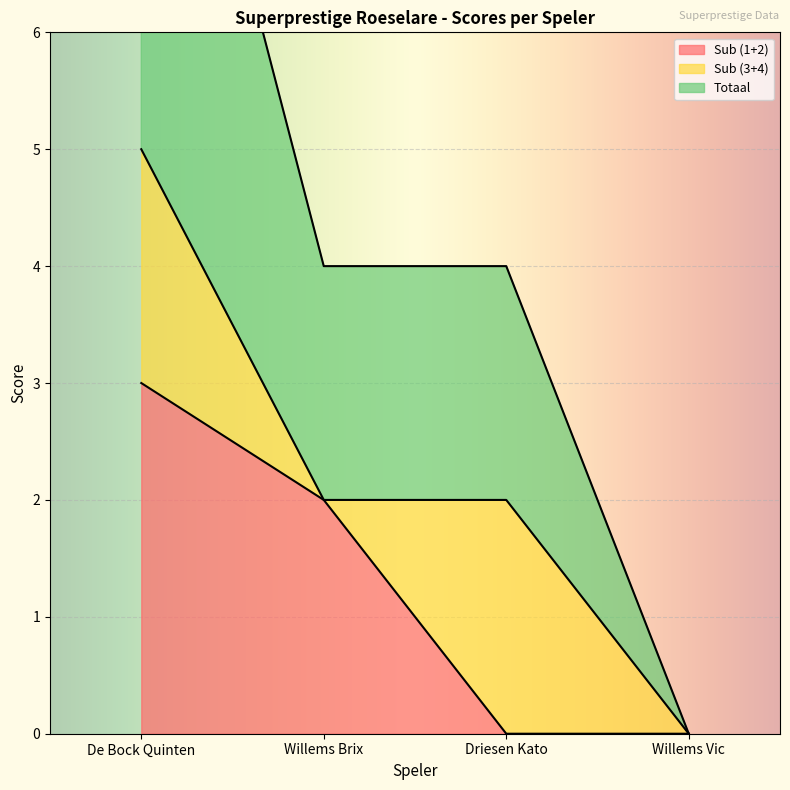

Which category has the highest value across all series?

De Bock Quinten